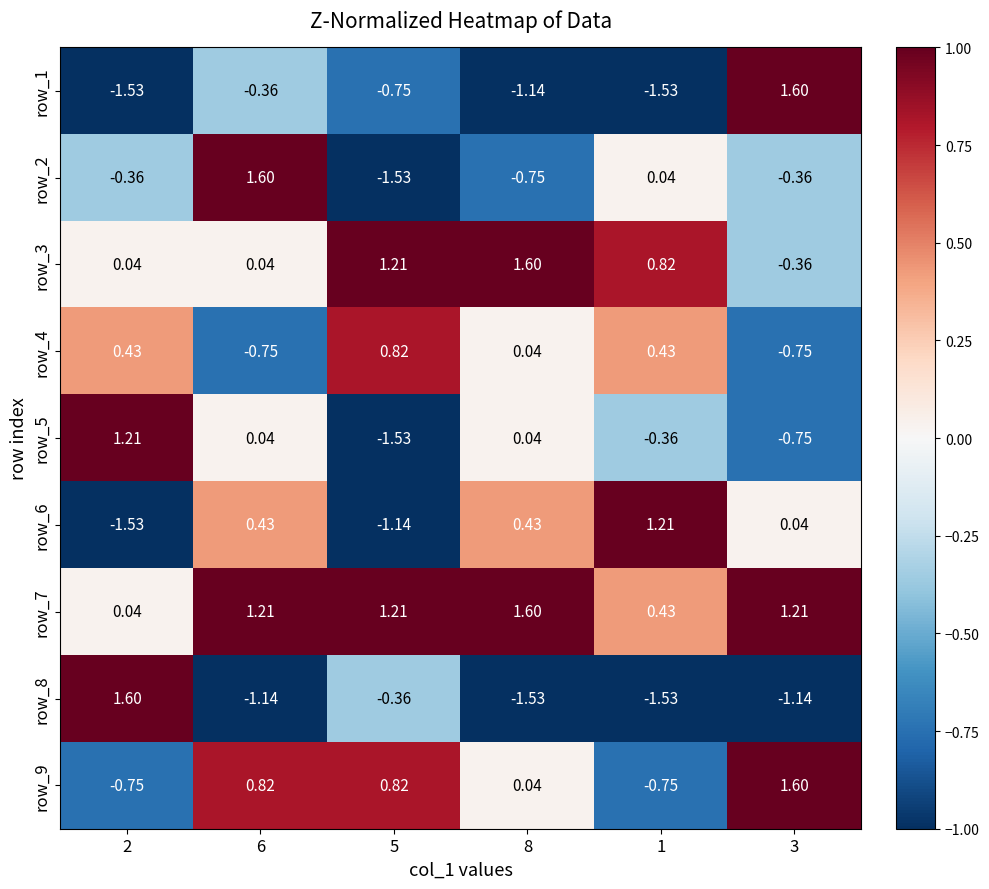

Is the value of row_5 at 2 greater than the value of row_3 at 1?

Yes